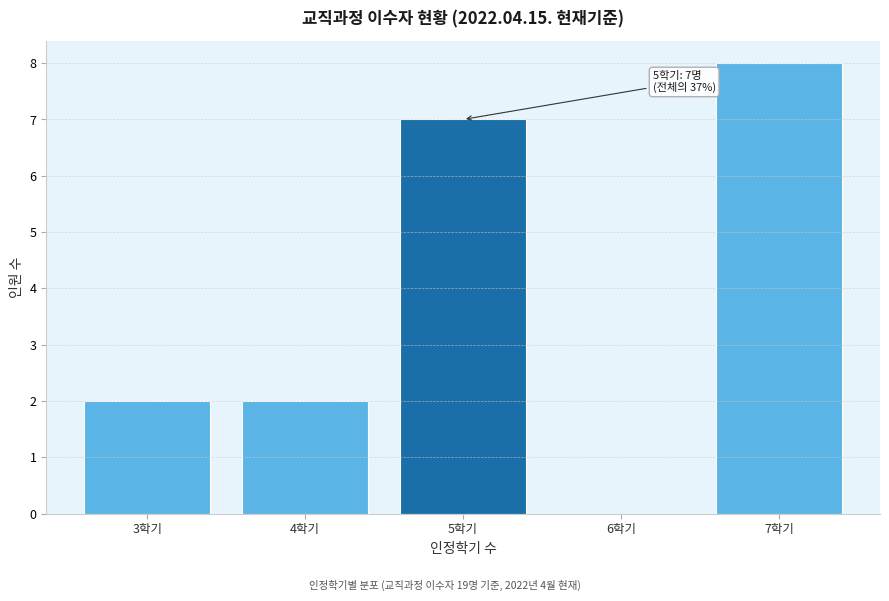

Reading left to right, extract all data points from this chart.

3학기=2	4학기=2	5학기=7	6학기=0	7학기=8